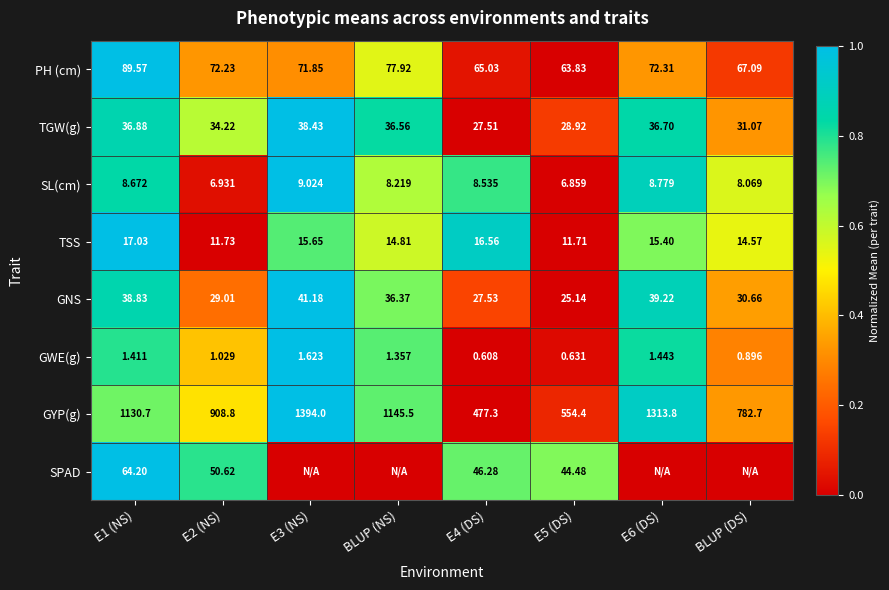

At E5 (DS), list the series in order from smallest to largest.

GWE(g), SL(cm), TSS, GNS, TGW(g), SPAD, PH (cm), GYP(g)